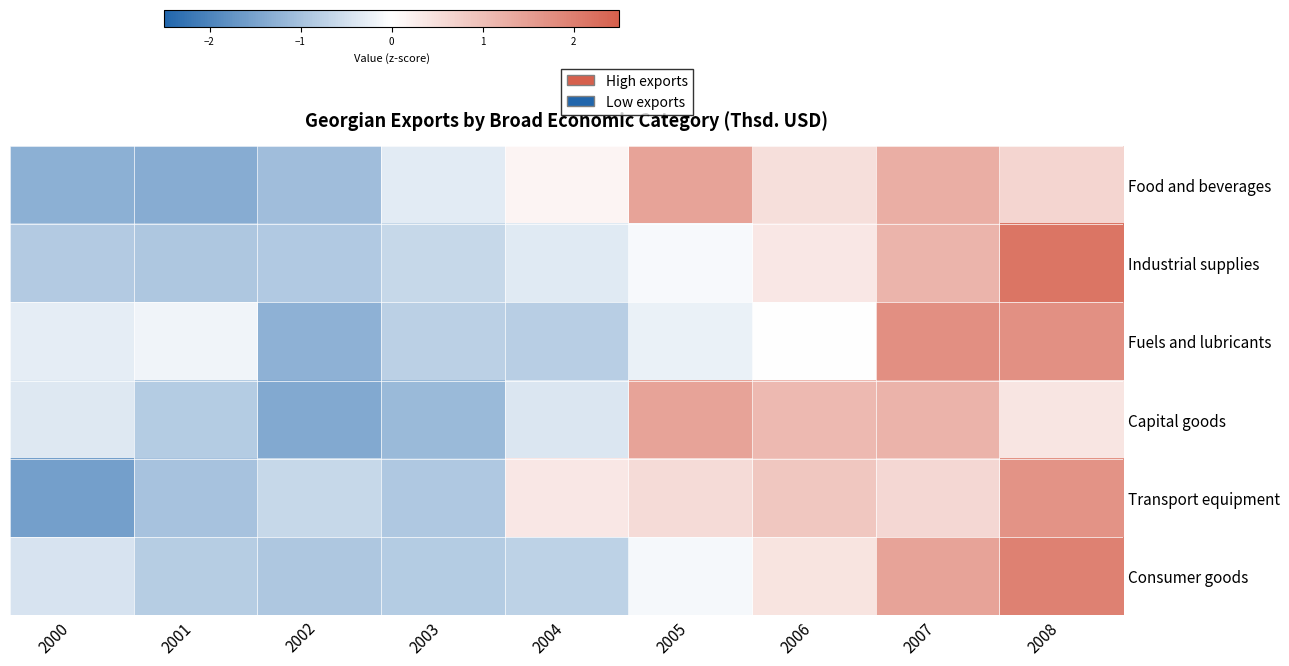

What is the difference between the highest and lowest values at 2000?

1.3